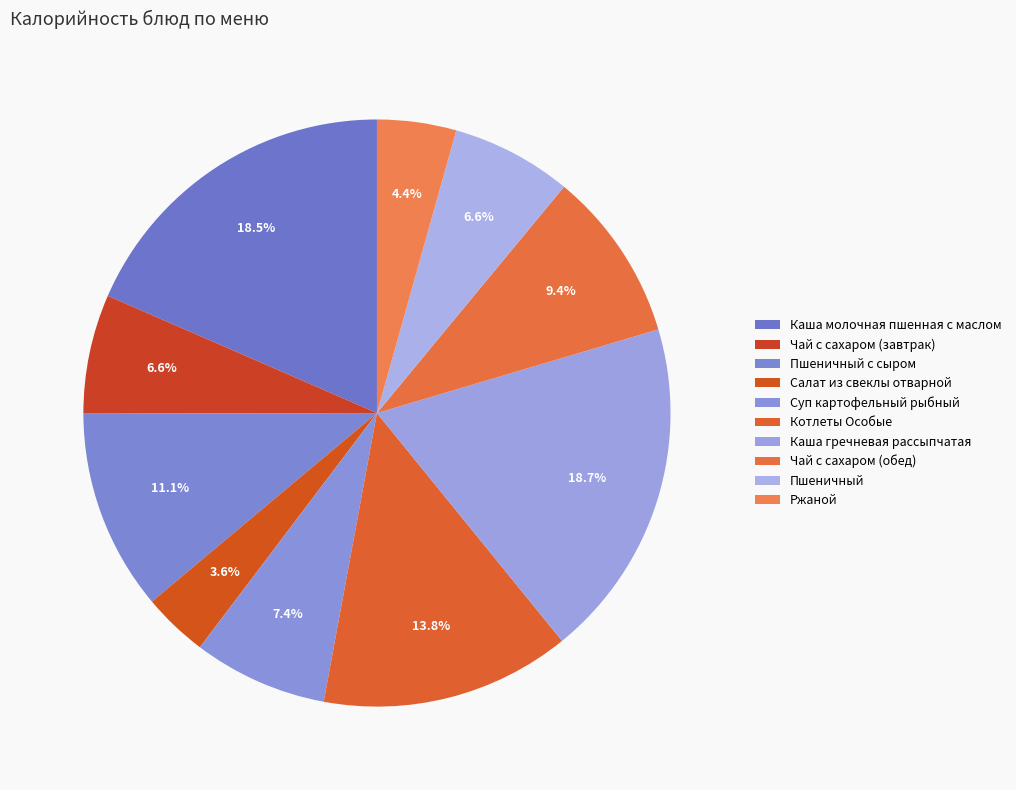

How many slices are in this pie chart?

10